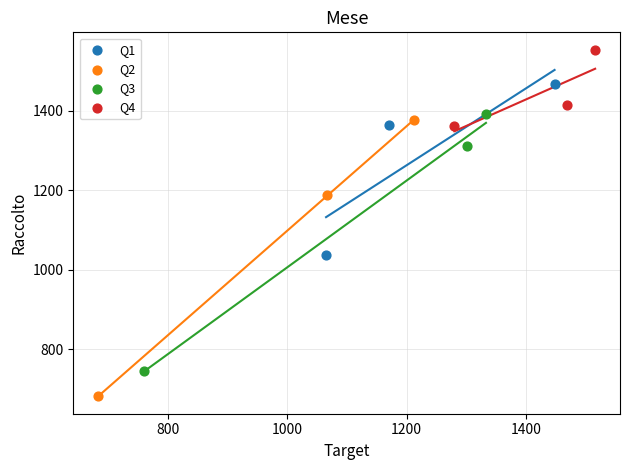

Which series has the largest Y range (max minus min)?

Q2